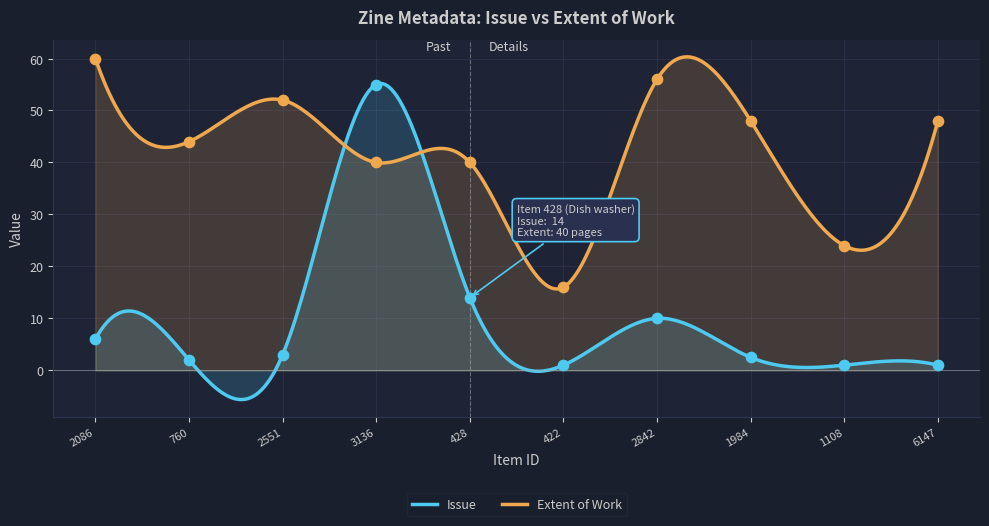

Which series has the largest Y range (max minus min)?

Issue